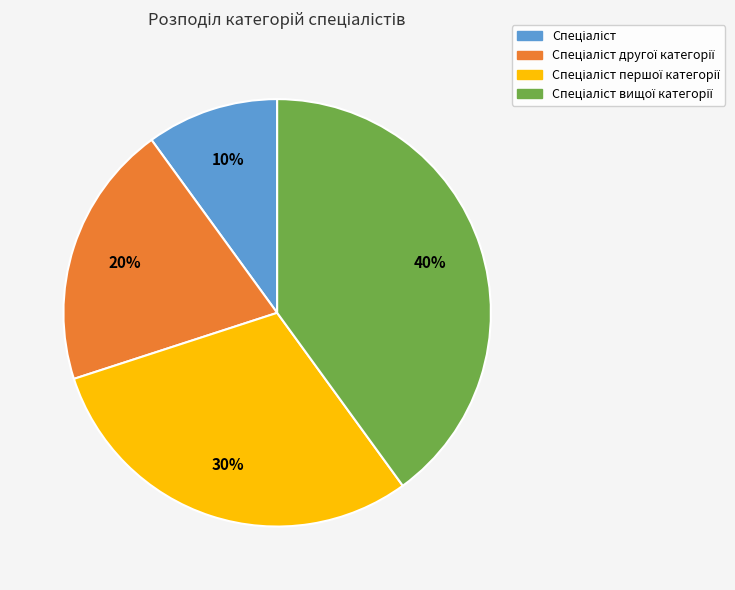

Is there any slice that represents more than half of the pie?

No